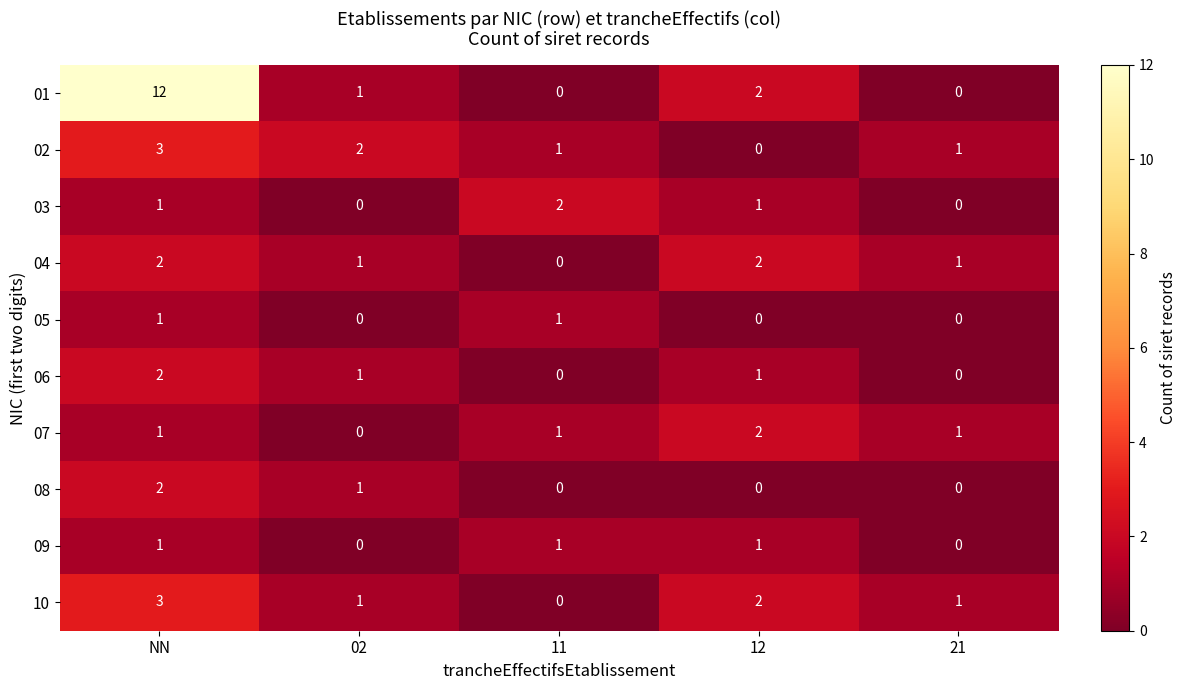

The 06 series shows 1 at 02. True or false?

True